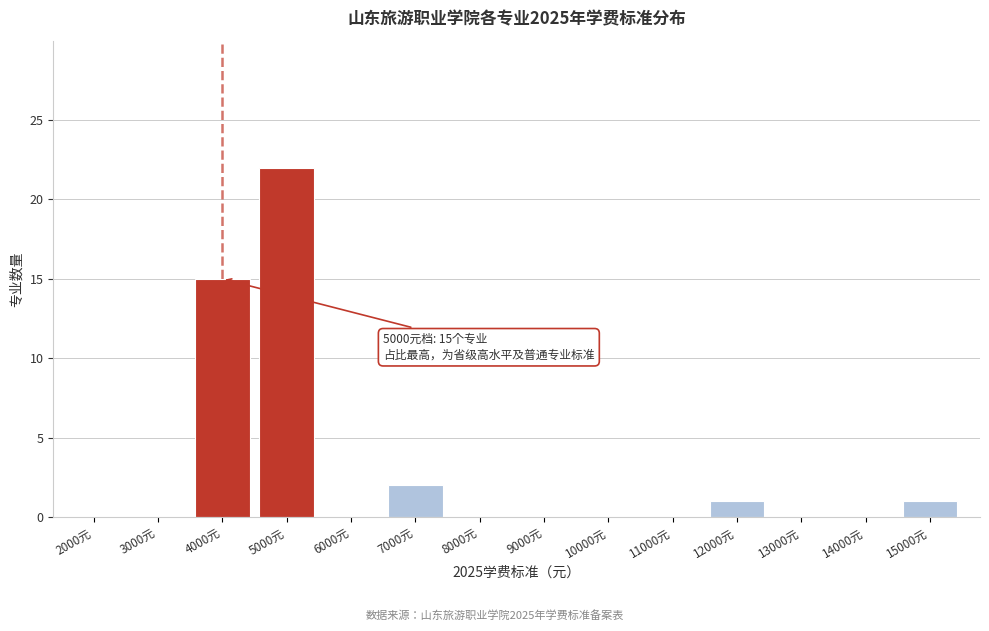

Reading left to right, list all the values displayed in this chart.

2000元=0	3000元=0	4000元=15	5000元=22	6000元=0	7000元=2	8000元=0	9000元=0	10000元=0	11000元=0	12000元=1	13000元=0	14000元=0	15000元=1